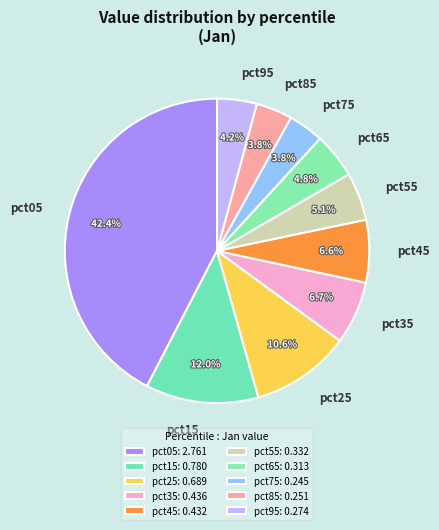

To the nearest percent, what is the difference between the largest and smallest slice percentages?

39%